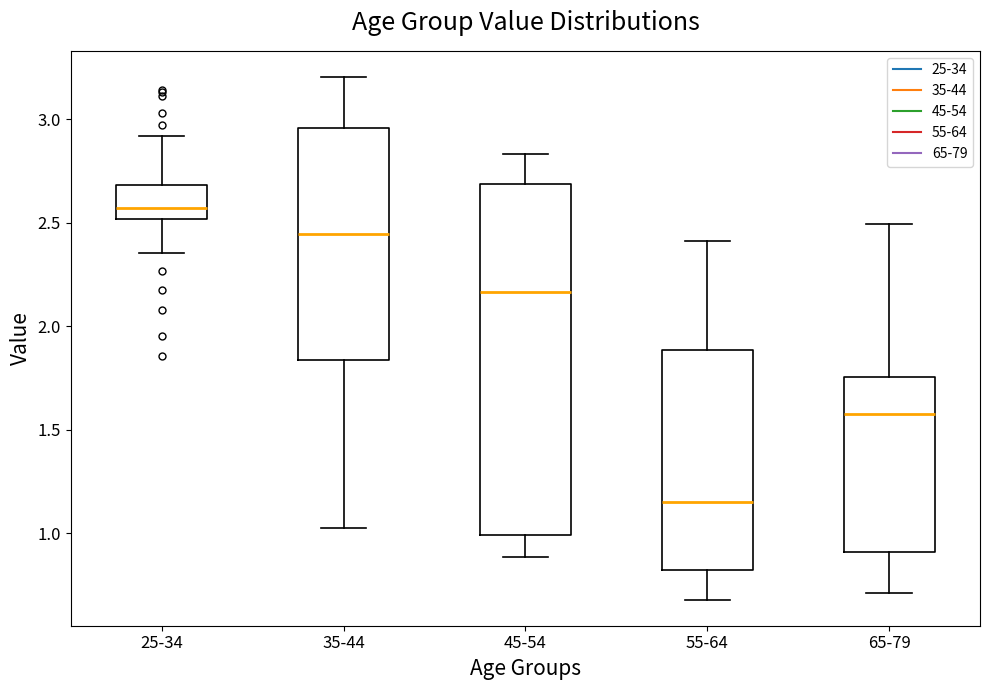

Which box is the tallest, from its lower edge to its upper edge?

45-54